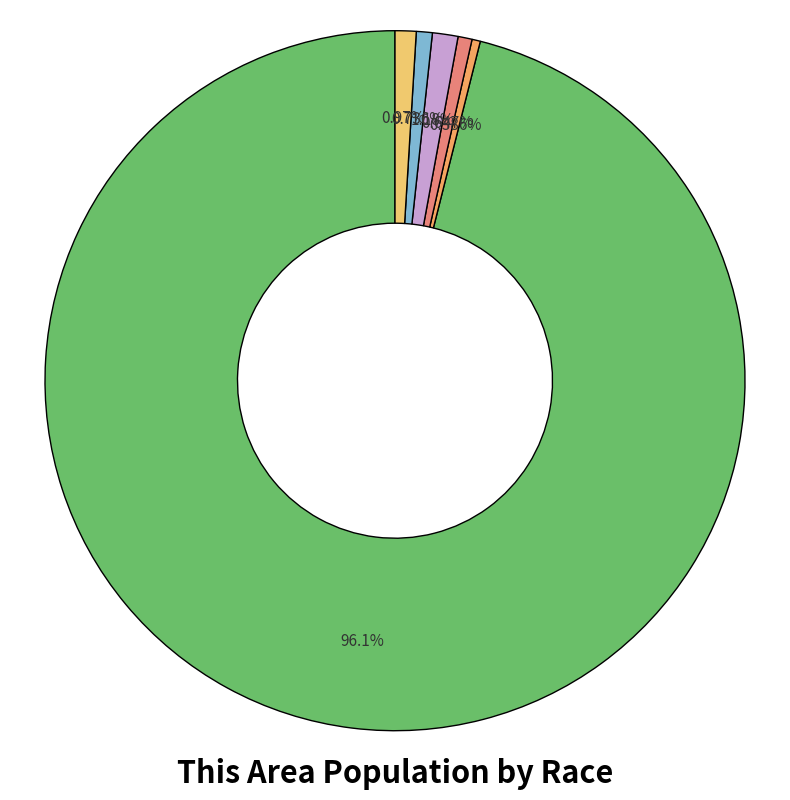

How many slices are in this pie chart?

6